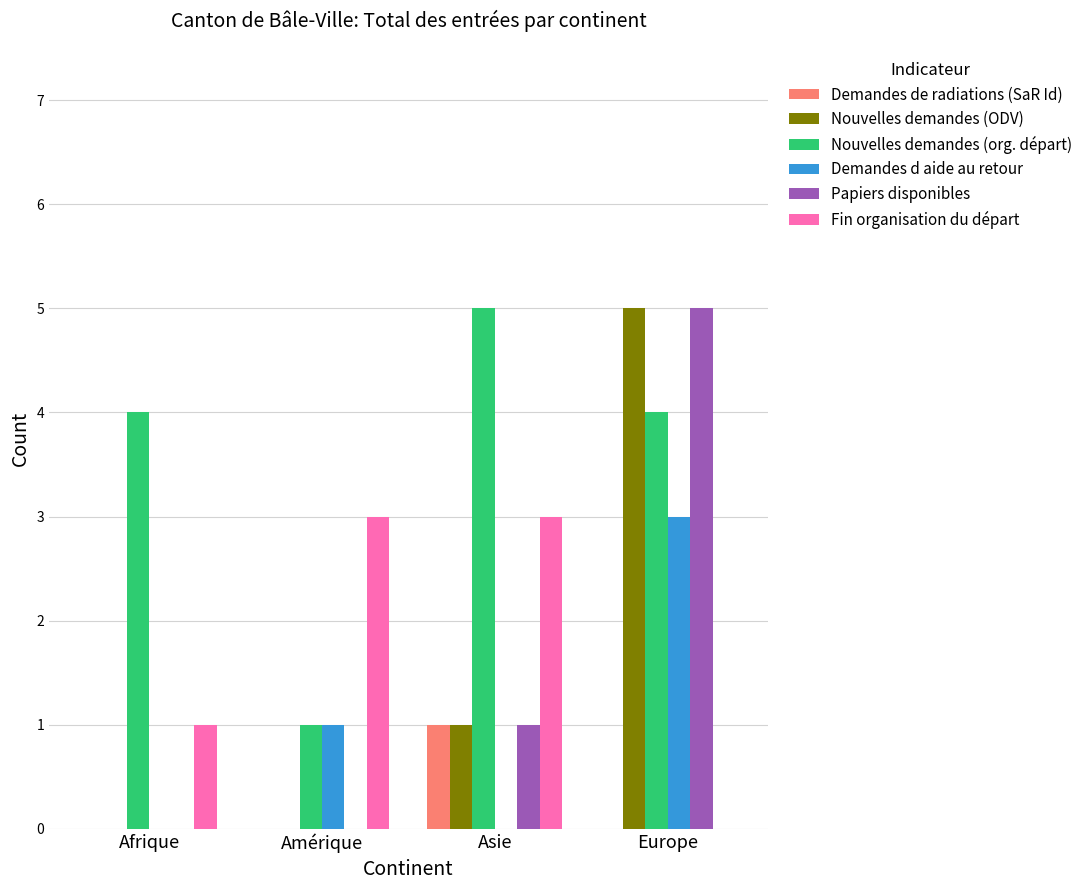

What is the sum of the Fin organisation du départ values at Afrique and Amérique?

4